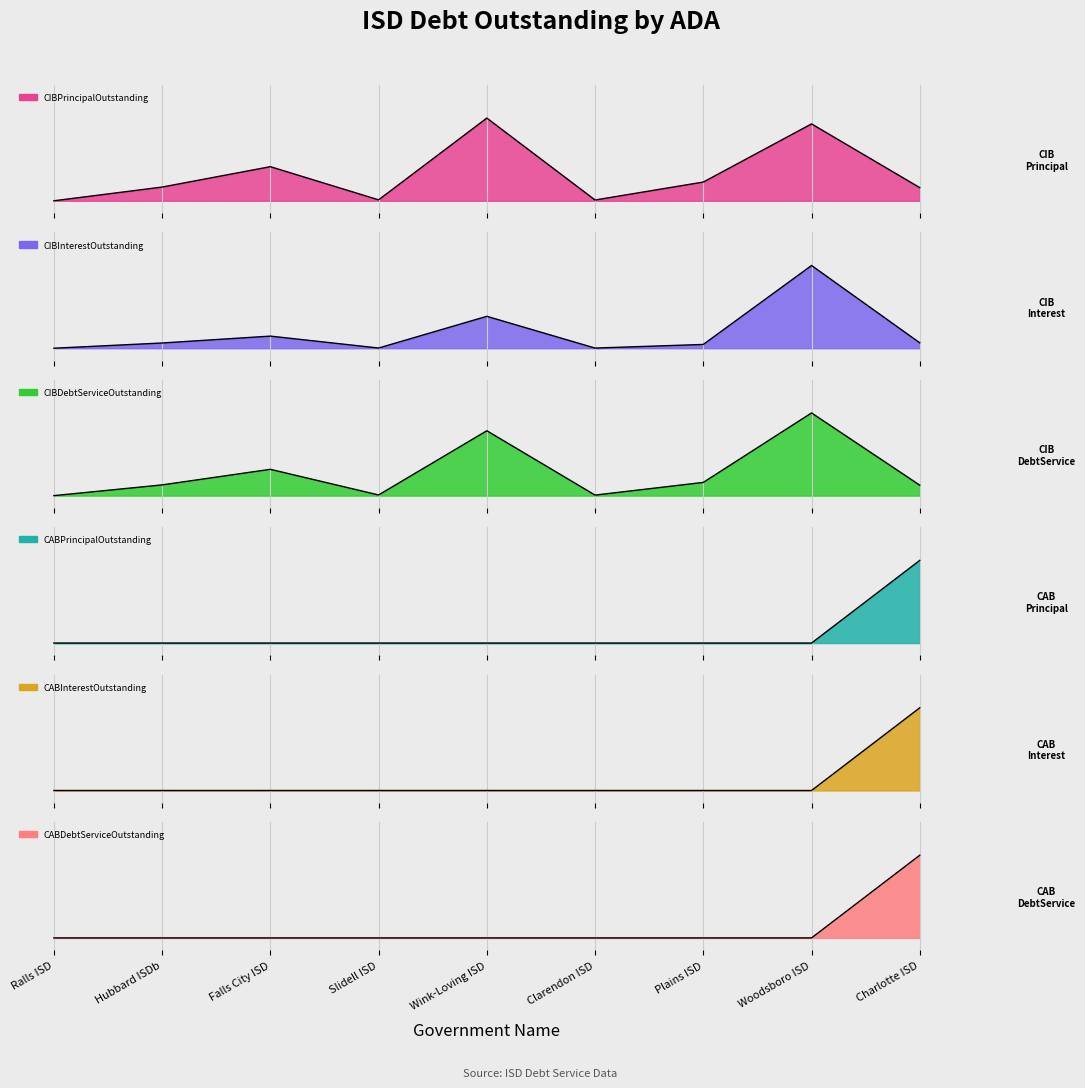

Between Ralls ISD and Clarendon ISD, which is larger?

Clarendon ISD